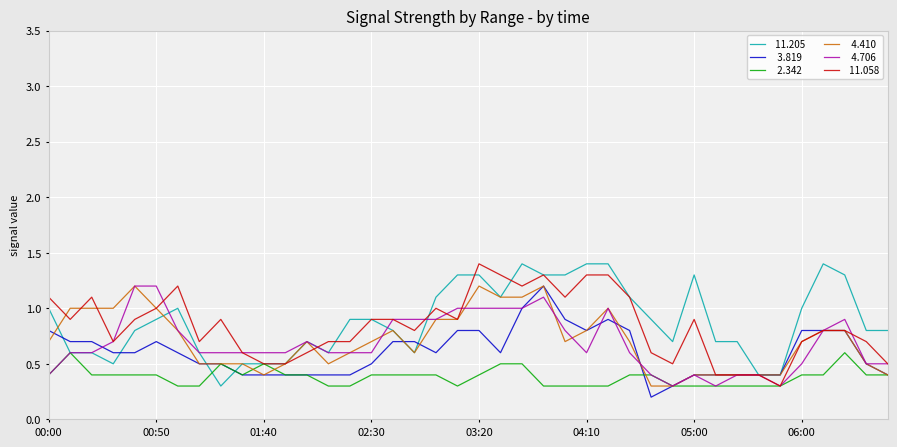

What is the greatest value displayed?

1.4